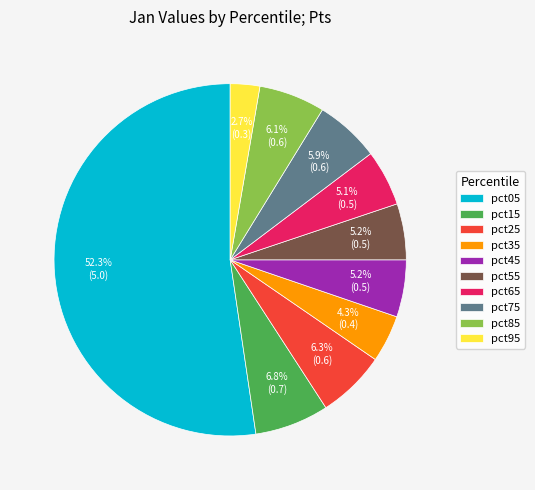

What is the majority slice?

pct05